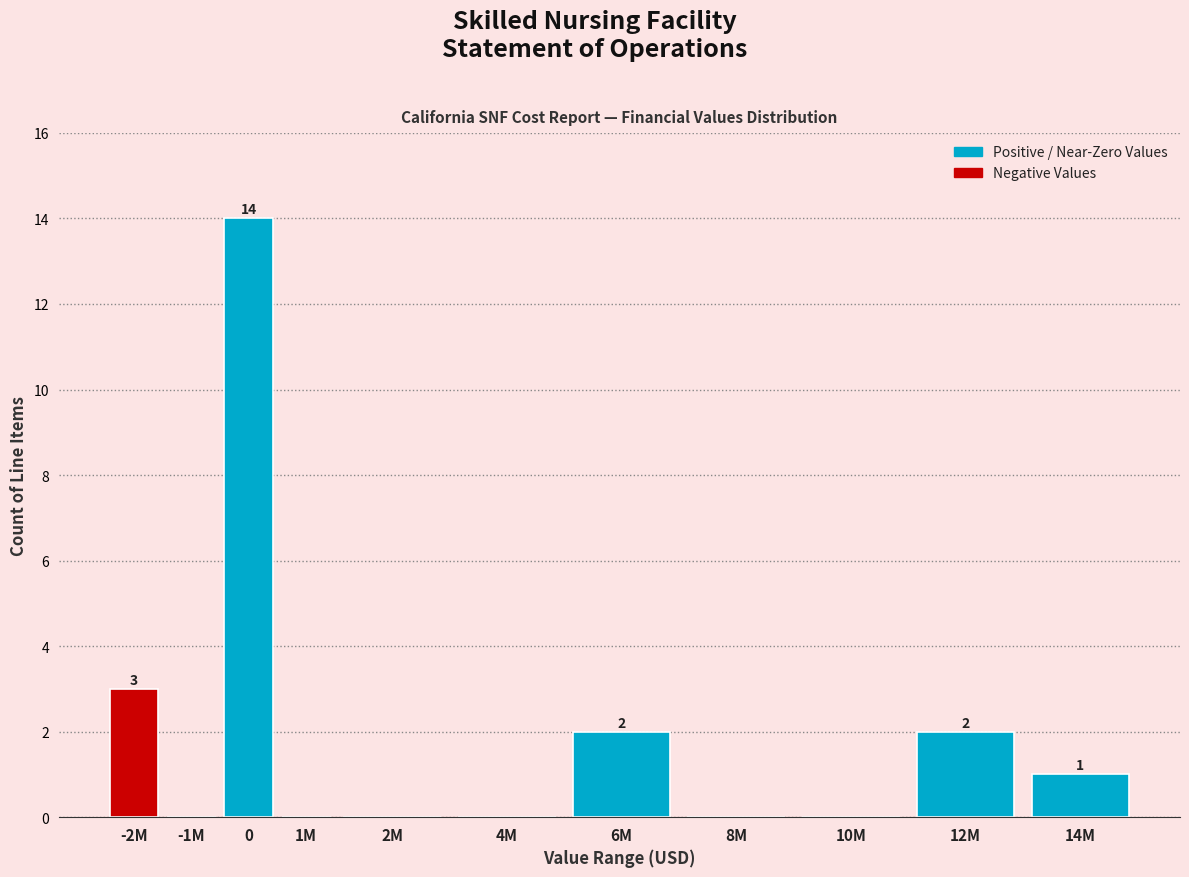

Reading right to left, list all the values displayed in this chart.

14M=1	12M=2	10M=0	8M=0	6M=2	4M=0	2M=0	1M=0	0=14	-1M=0	-2M=3